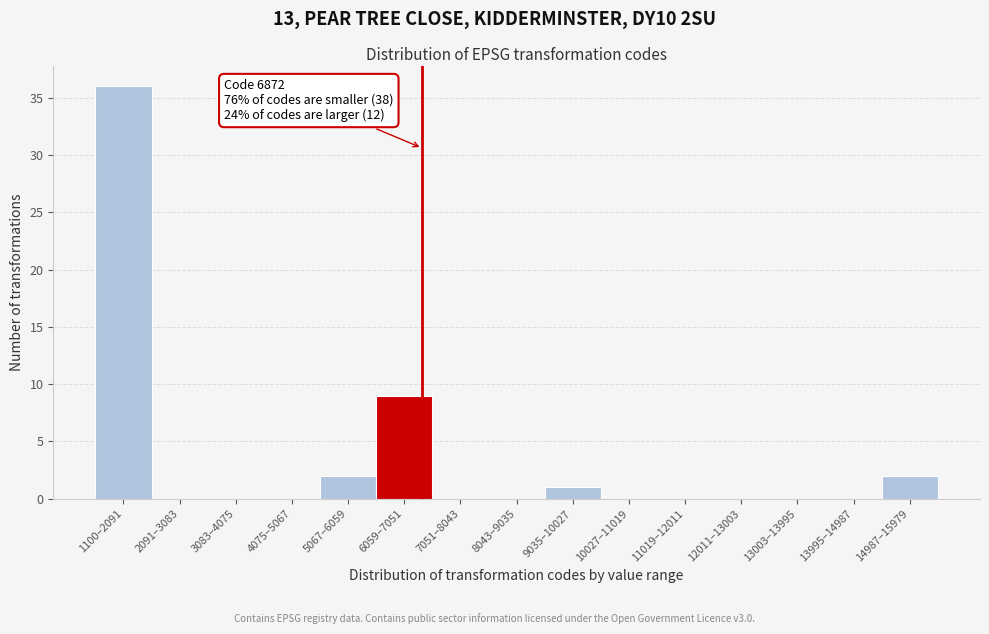

Reading right to left, what are all the values shown in this chart?

14987–15979=2	13995–14987=0	13003–13995=0	12011–13003=0	11019–12011=0	10027–11019=0	9035–10027=1	8043–9035=0	7051–8043=0	6059–7051=9	5067–6059=2	4075–5067=0	3083–4075=0	2091–3083=0	1100–2091=36